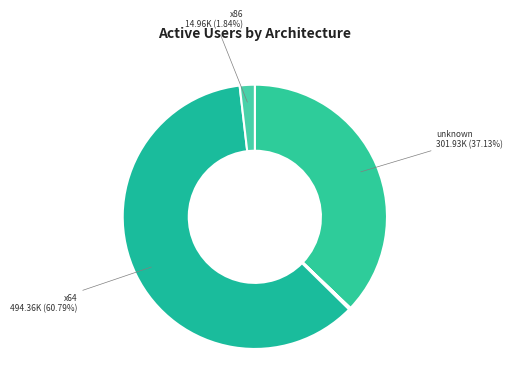

Count the number of slices in the pie.

9